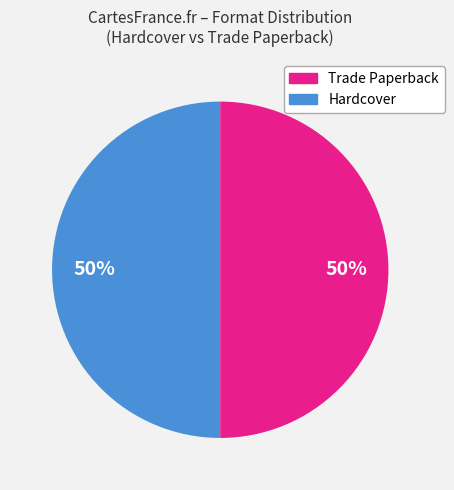

To the nearest percent, what is the average slice percentage?

50%